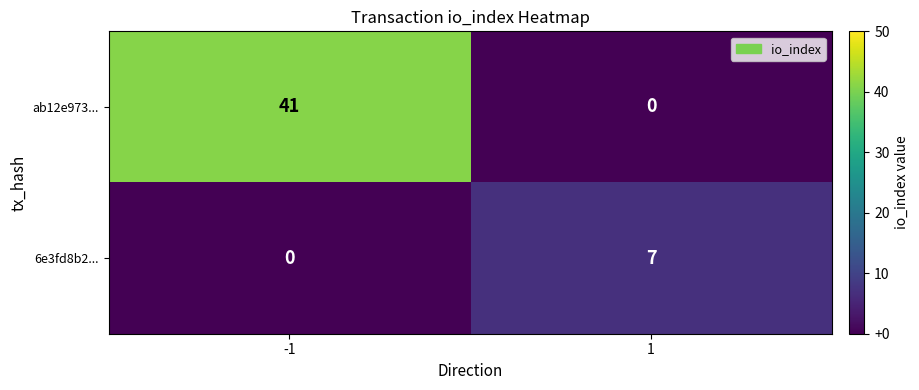

How many values in ab12e973... are above zero?

1